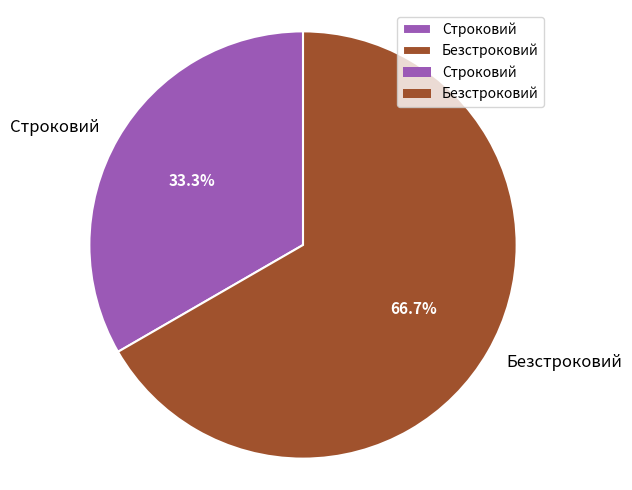

What is the ratio of the value at Безстроковий to the value at Строковий?

2.0